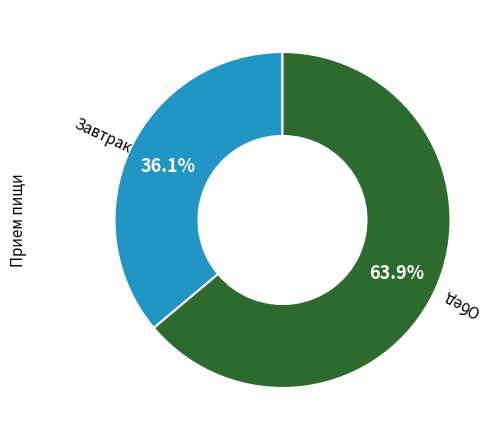

Is there any slice that represents more than half of the pie?

Yes